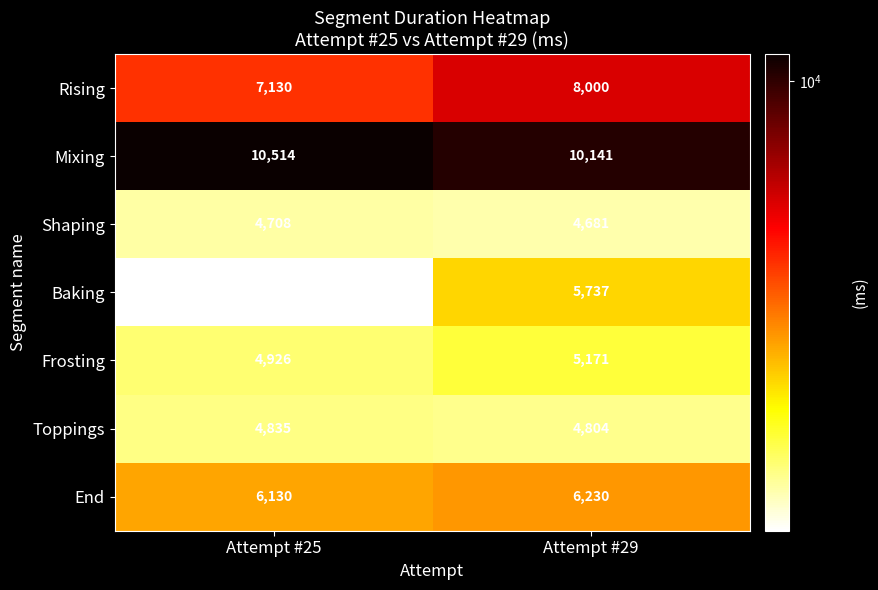

Which series has the largest range (max minus min)?

Baking